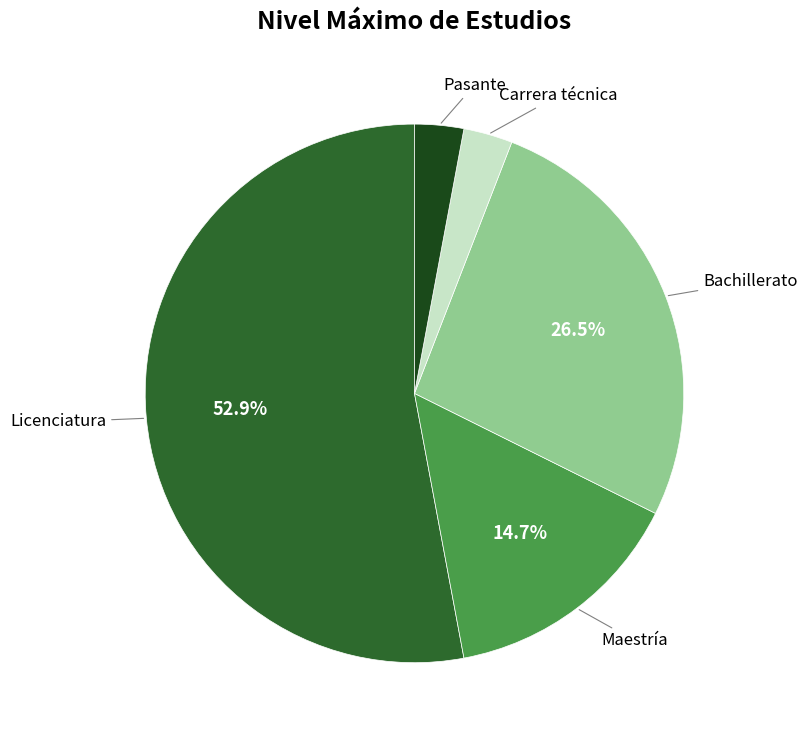

How many slices are in this pie chart?

5